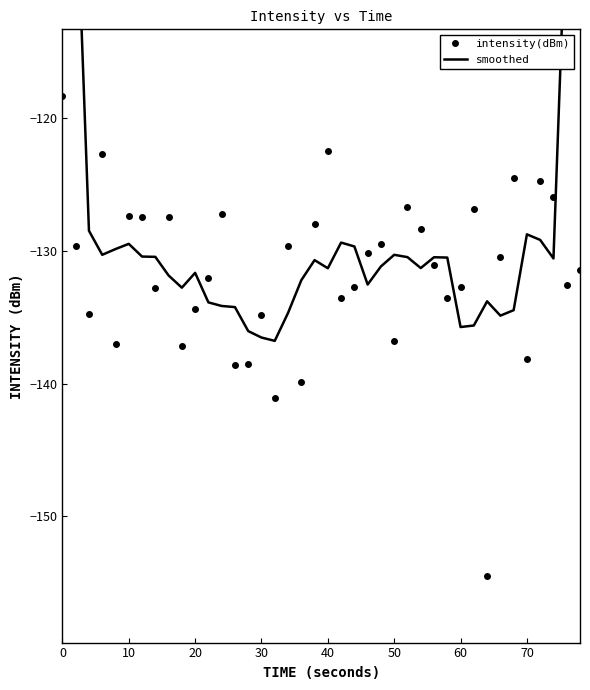

What is the minimum value for intensity(dBm)?

-154.5